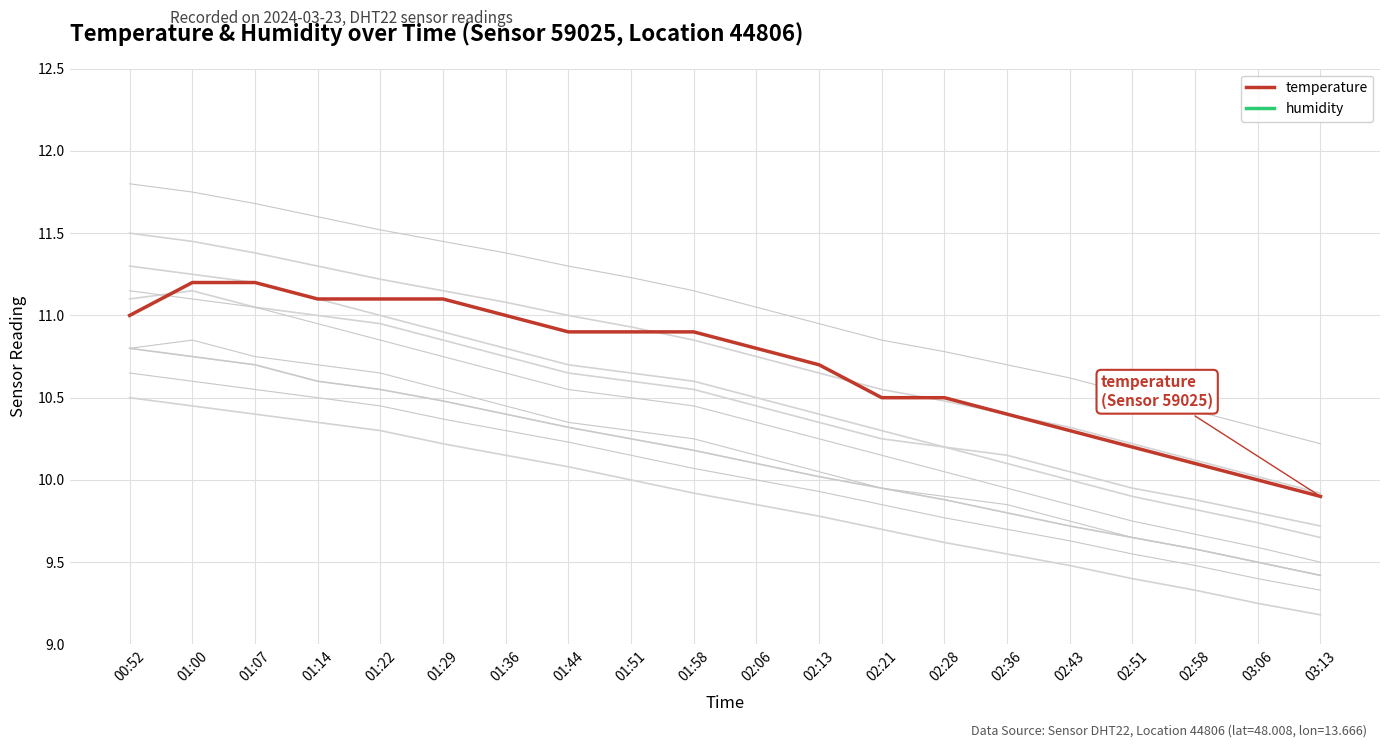

Which has a higher value, 00:52 or 01:58?

00:52